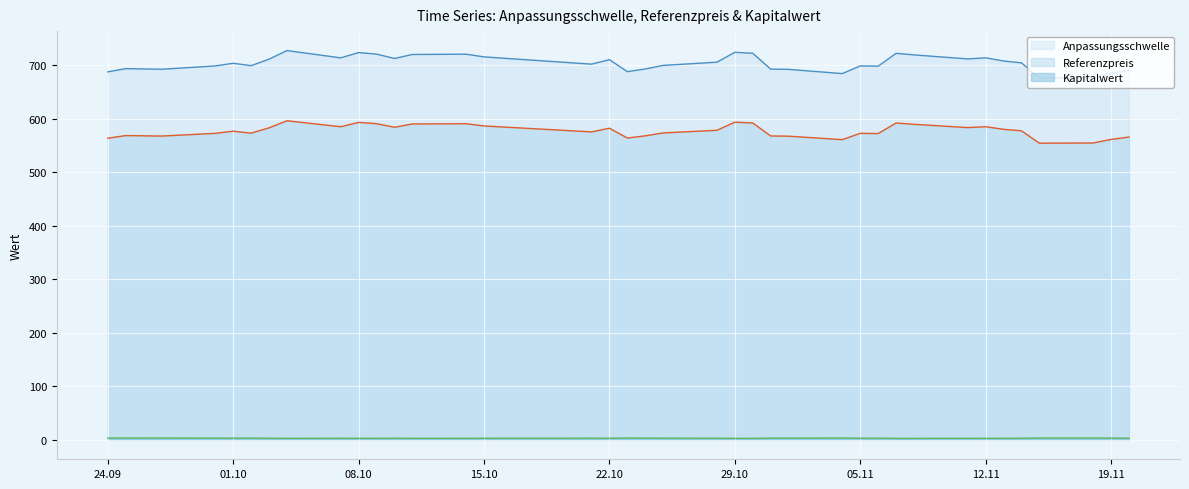

True or false: Anpassungsschwelle and Referenzpreis intersect in this chart.

False